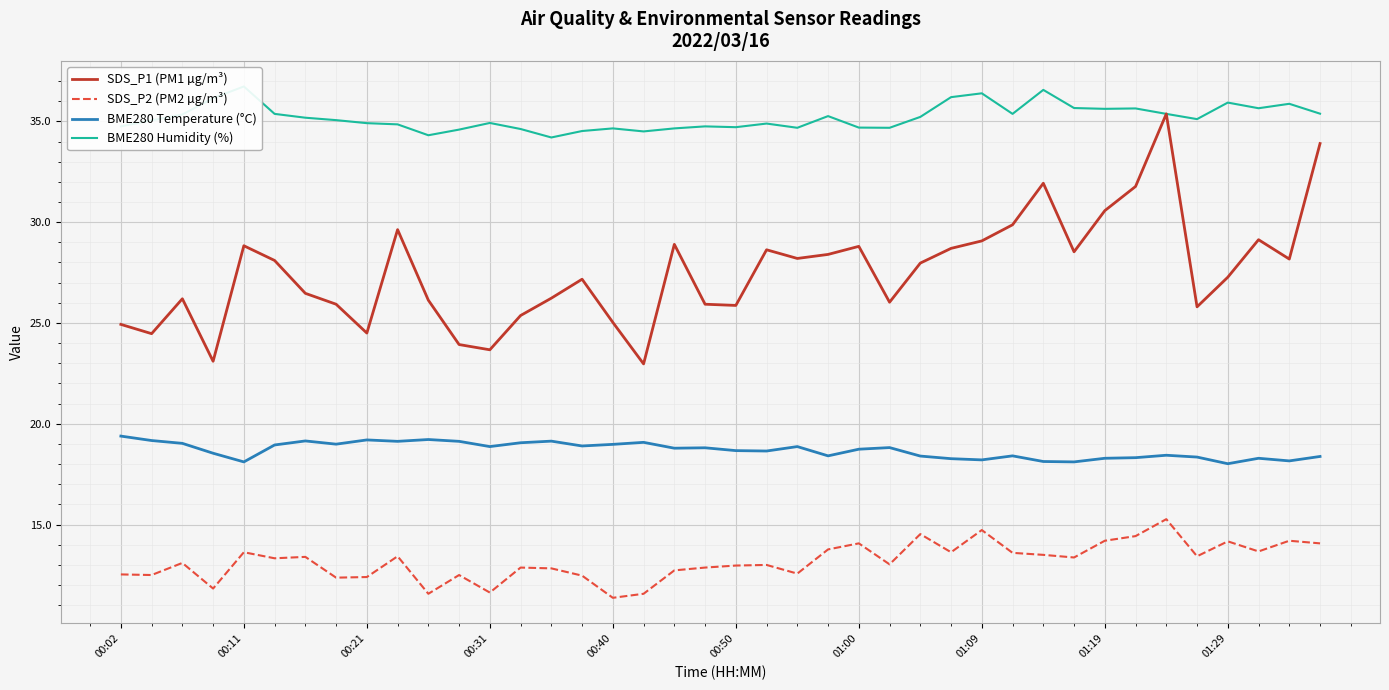

Reading left to right, transcribe all the data shown in this chart.

SDS_P1 (PM1 µg/m³): 24.9	24.5	26.2	23.1	28.8	28.1	26.5	25.9	24.5	29.6	26.1	23.9	23.7	25.4	26.2	27.2	25.0	23.0	28.9	25.9	25.9	28.6	28.2	28.4	28.8	26.0	28.0	28.7	29.1	29.9	31.9	28.5	30.6	31.8	35.4	25.8	27.3	29.1	28.2	33.9
SDS_P2 (PM2 µg/m³): 12.5	12.5	13.1	11.8	13.6	13.3	13.4	12.4	12.4	13.4	11.6	12.5	11.6	12.9	12.8	12.5	11.4	11.6	12.7	12.9	13.0	13.0	12.6	13.8	14.1	13.0	14.5	13.6	14.7	13.6	13.5	13.4	14.2	14.4	15.3	13.4	14.2	13.7	14.2	14.1
BME280 Temperature (°C): 19.4	19.2	19.0	18.5	18.1	18.9	19.1	19.0	19.2	19.1	19.2	19.1	18.9	19.1	19.1	18.9	19.0	19.1	18.8	18.8	18.7	18.6	18.9	18.4	18.7	18.8	18.4	18.3	18.2	18.4	18.1	18.1	18.3	18.3	18.4	18.4	18.0	18.3	18.2	18.4
BME280 Humidity (%): 34.8	35.0	35.3	36.1	36.7	35.4	35.2	35.1	34.9	34.9	34.3	34.6	34.9	34.6	34.2	34.5	34.6	34.5	34.6	34.8	34.7	34.9	34.7	35.3	34.7	34.7	35.2	36.2	36.4	35.4	36.6	35.7	35.6	35.6	35.4	35.1	35.9	35.6	35.9	35.4